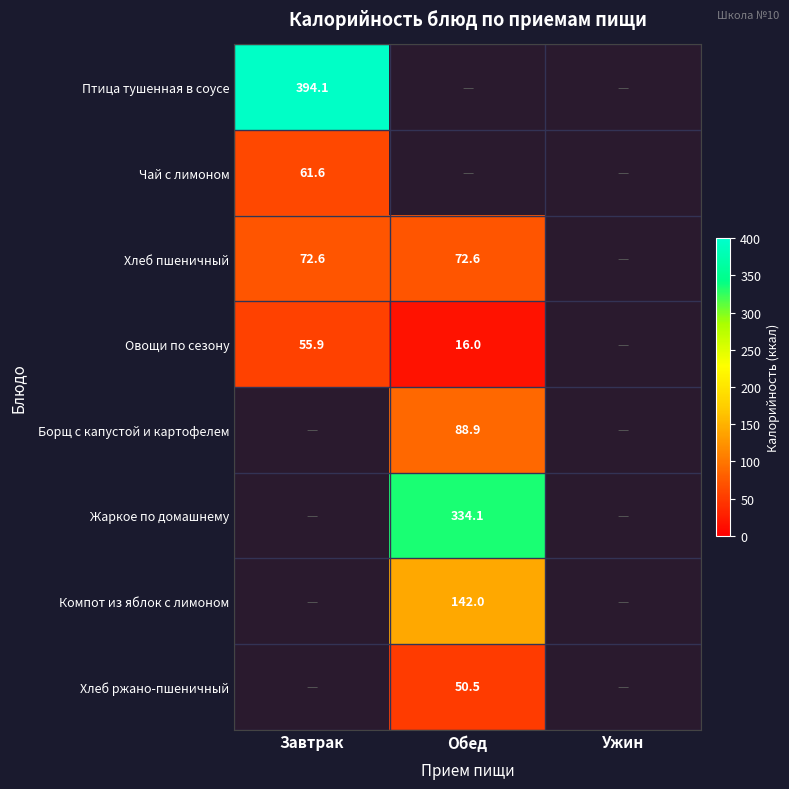

True or false: Чай с лимоном has a value of 61.6 at Завтрак.

True